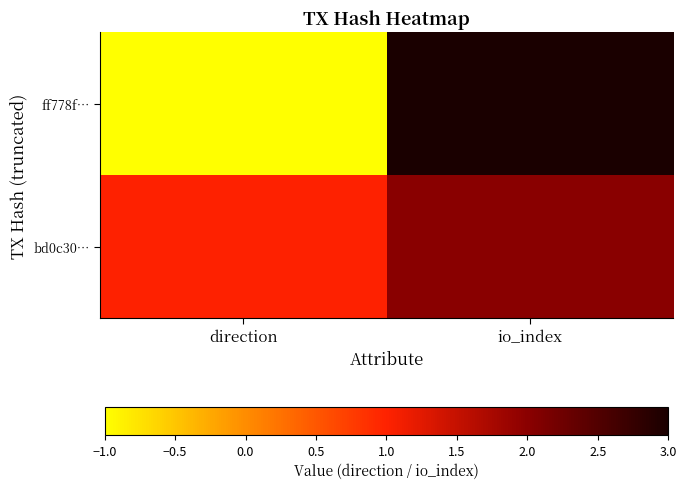

Reading left to right, extract all data points from this chart.

ff778f…: direction=-1	io_index=3
bd0c30…: direction=1	io_index=2